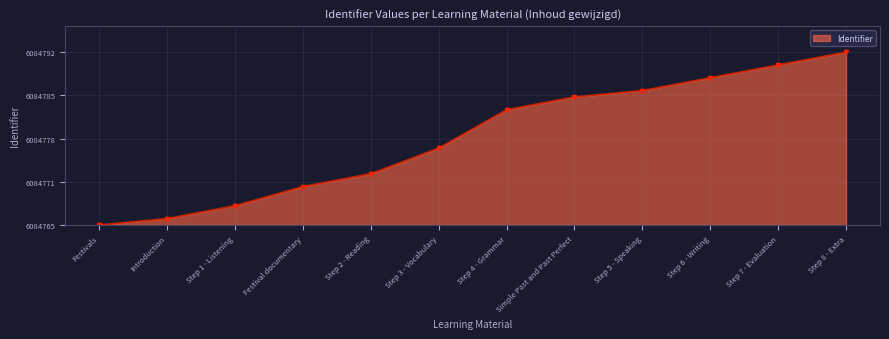

Which has a higher value, Step 3 - Vocabulary or Step 6 - Writing?

Step 6 - Writing